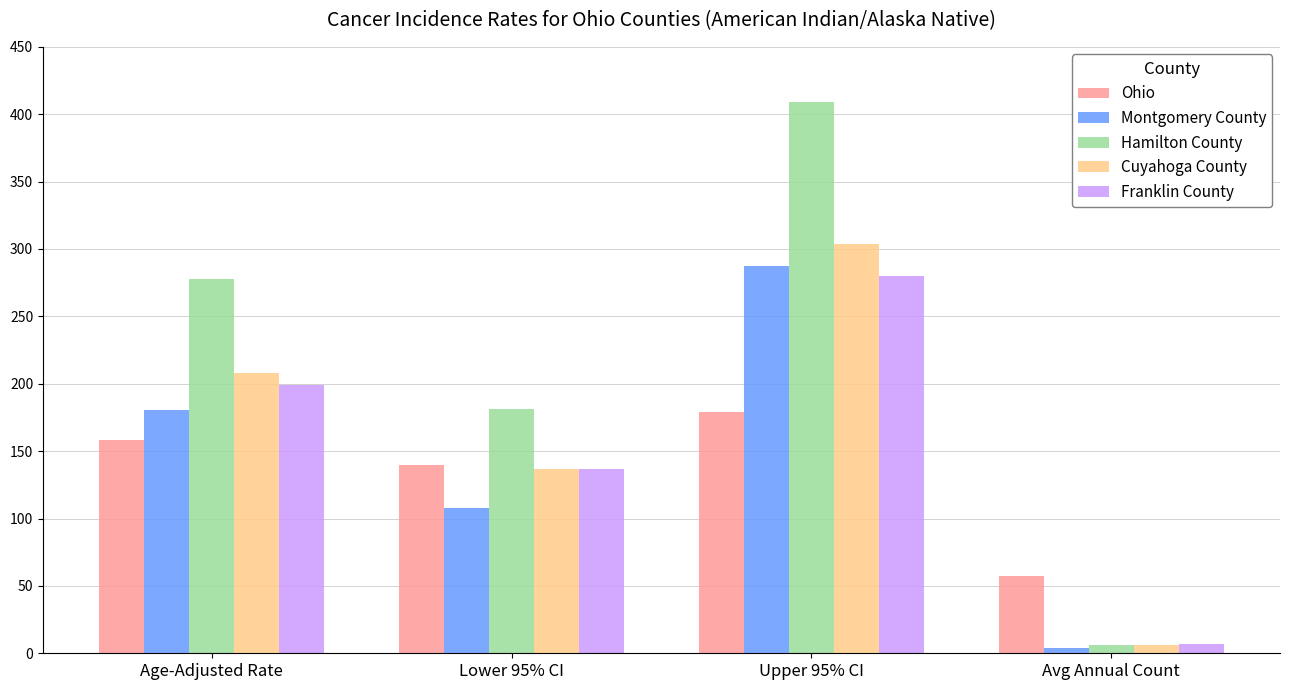

What is the label of the 4th bar from the right?

Age-Adjusted Rate